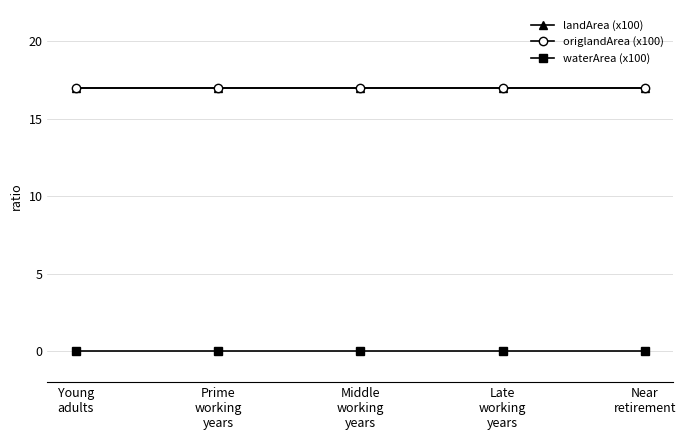

Does the chart have visible grid lines?

Yes